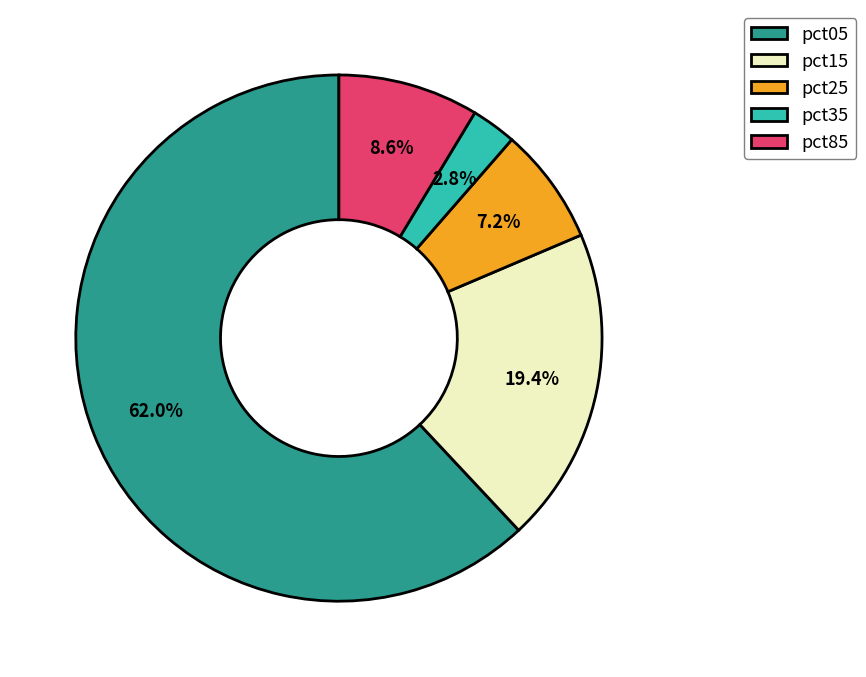

To the nearest percent, what is the average slice percentage?

20%